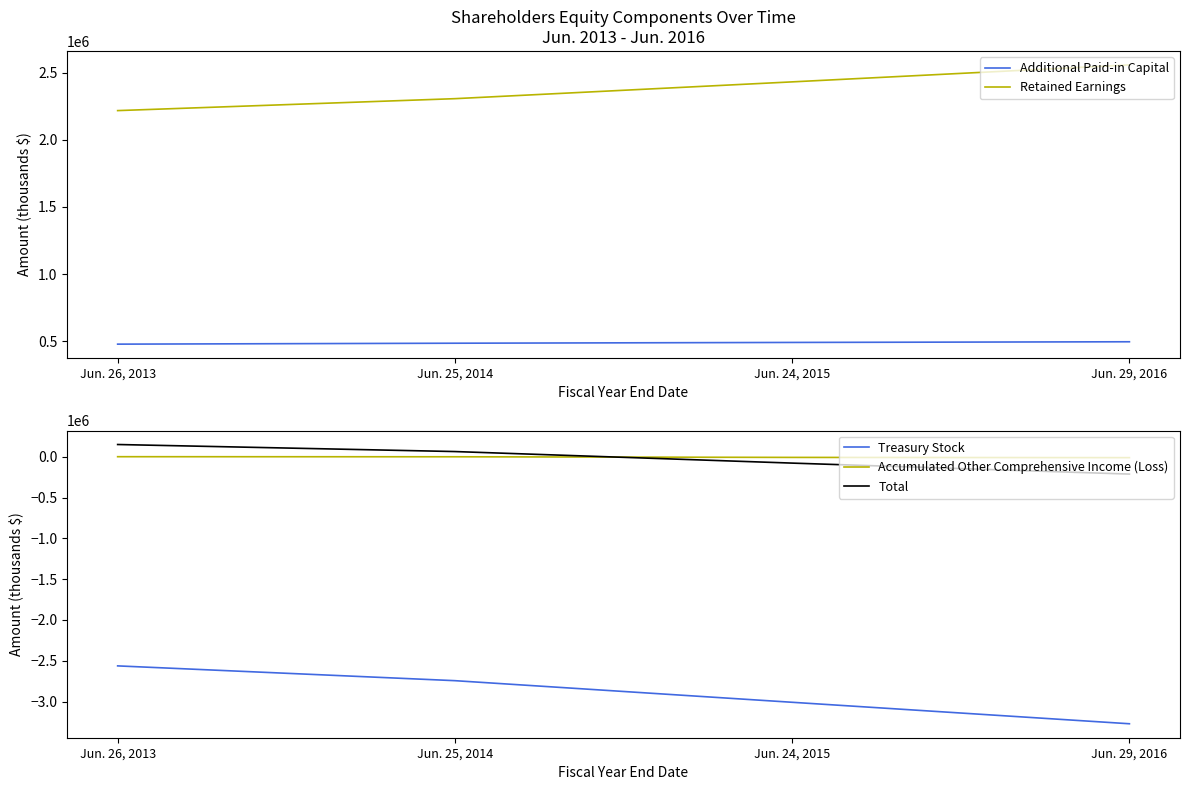

What is the value of the Additional Paid-in Capital point at the 3rd from the left?

490111